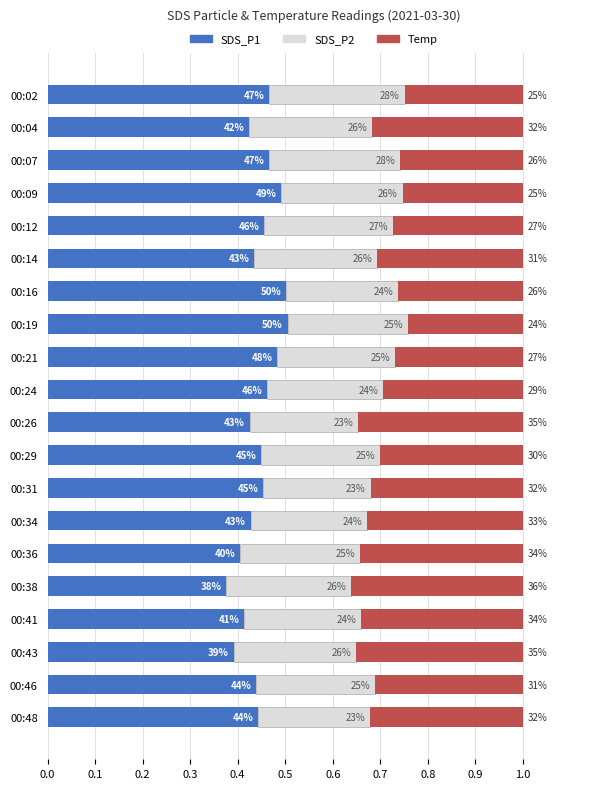

Reading right to left, list all the values displayed in this chart.

SDS_P1: 0.4	0.4	0.4	0.4	0.4	0.4	0.4	0.5	0.4	0.4	0.5	0.5	0.5	0.5	0.4	0.5	0.5	0.5	0.4	0.5
SDS_P2: 0.2	0.3	0.3	0.2	0.3	0.3	0.2	0.2	0.2	0.2	0.2	0.2	0.3	0.2	0.3	0.3	0.3	0.3	0.3	0.3
Temp: 0.3	0.3	0.4	0.3	0.4	0.3	0.3	0.3	0.3	0.3	0.3	0.3	0.2	0.3	0.3	0.3	0.3	0.3	0.3	0.2